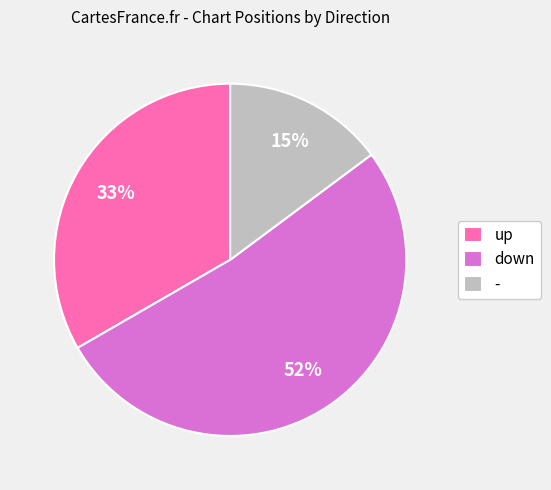

Is it true that down is 52% of the pie?

True